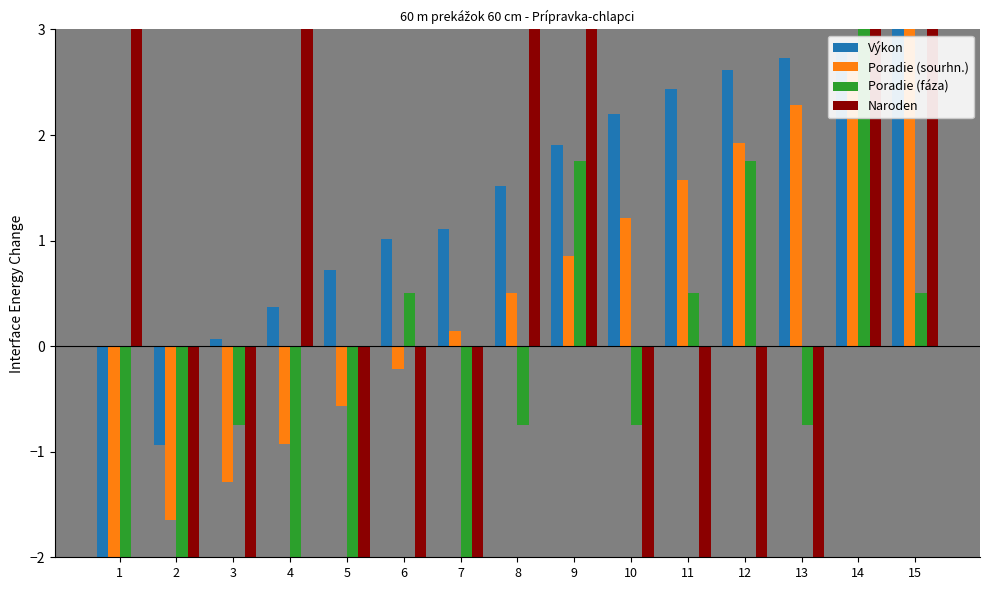

What are all the series names shown in the legend?

Výkon, Poradie (sourhn.), Poradie (fáza), Naroden